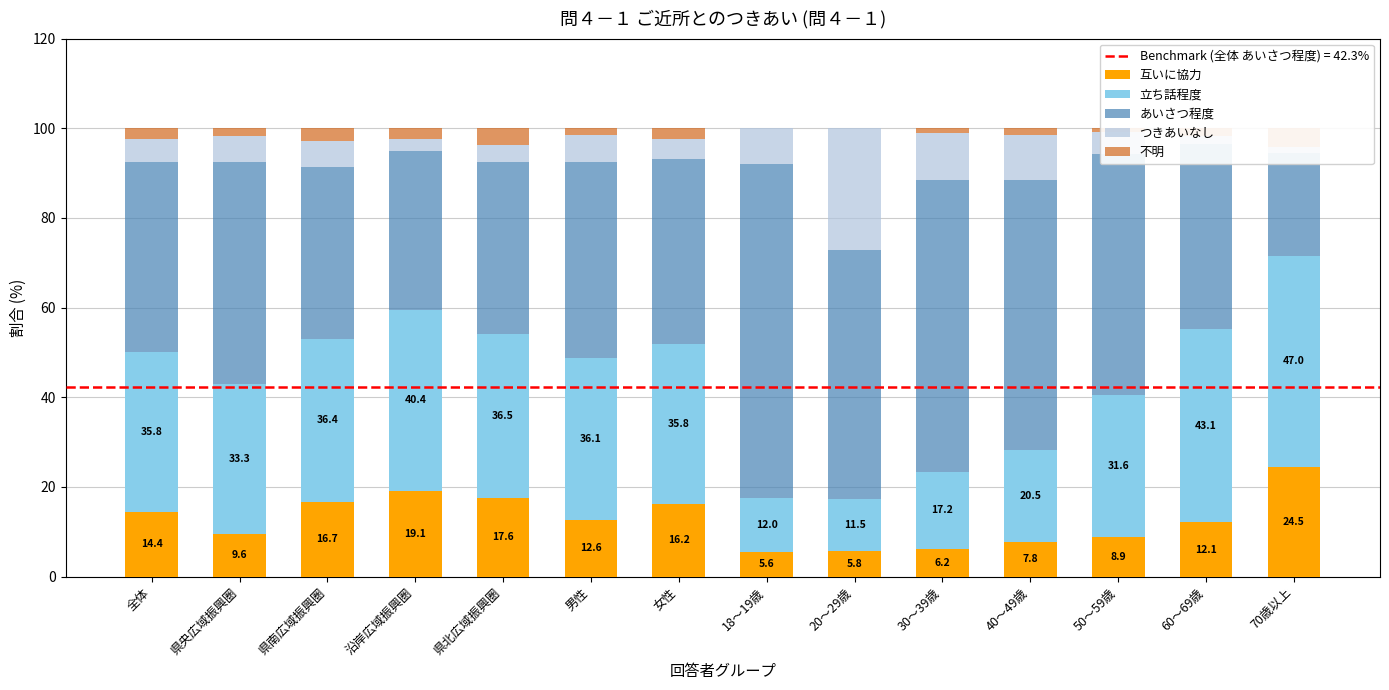

What is the spread (max minus min) of values at 県北広域振興圏?

34.5